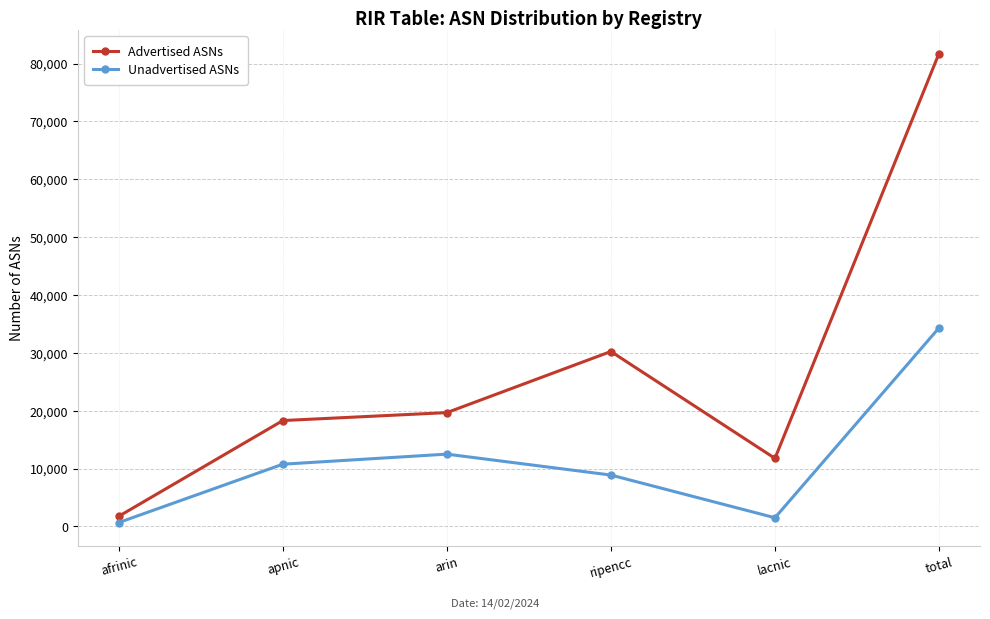

How many interior local valleys does the Advertised ASNs series have?

1